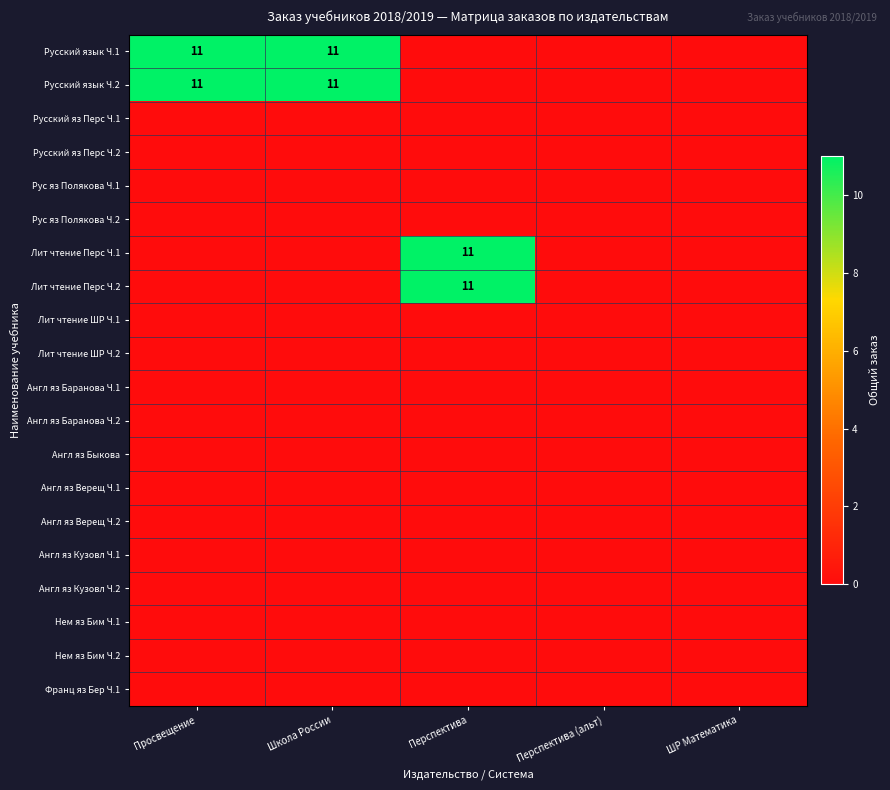

List the series in order of their peak value, highest first.

Русский язык Ч.1, Русский язык Ч.2, Лит чтение Перс Ч.1, Лит чтение Перс Ч.2, Русский яз Перс Ч.1, Русский яз Перс Ч.2, Рус яз Полякова Ч.1, Рус яз Полякова Ч.2, Лит чтение ШР Ч.1, Лит чтение ШР Ч.2, Англ яз Баранова Ч.1, Англ яз Баранова Ч.2, Англ яз Быкова, Англ яз Верещ Ч.1, Англ яз Верещ Ч.2, Англ яз Кузовл Ч.1, Англ яз Кузовл Ч.2, Нем яз Бим Ч.1, Нем яз Бим Ч.2, Франц яз Бер Ч.1